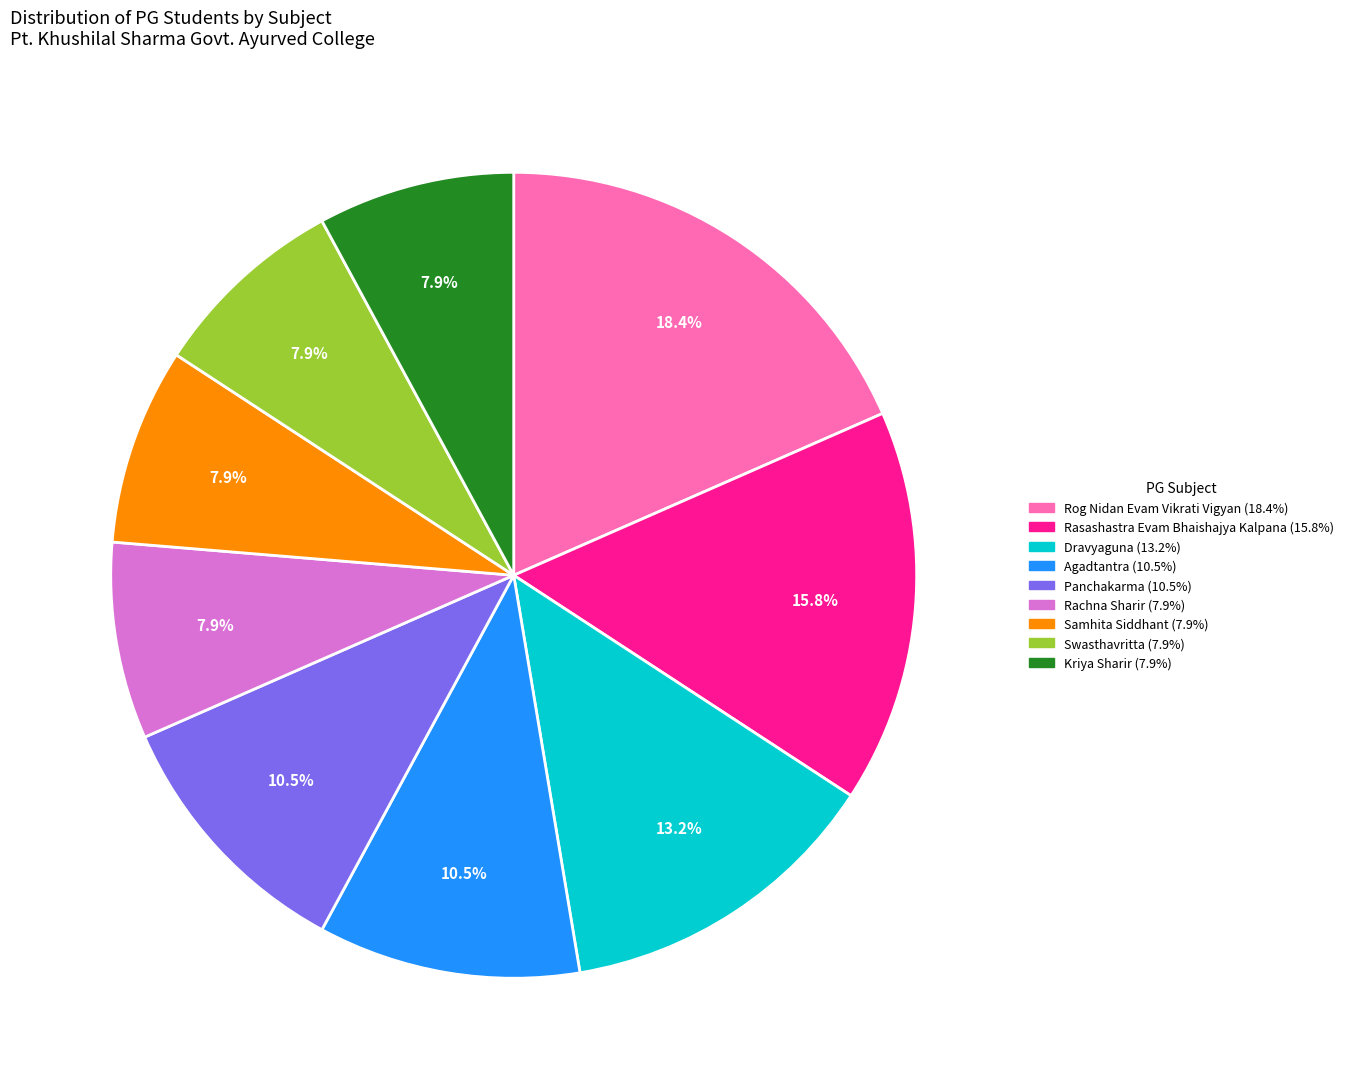

Is there any slice that represents more than half of the pie?

No